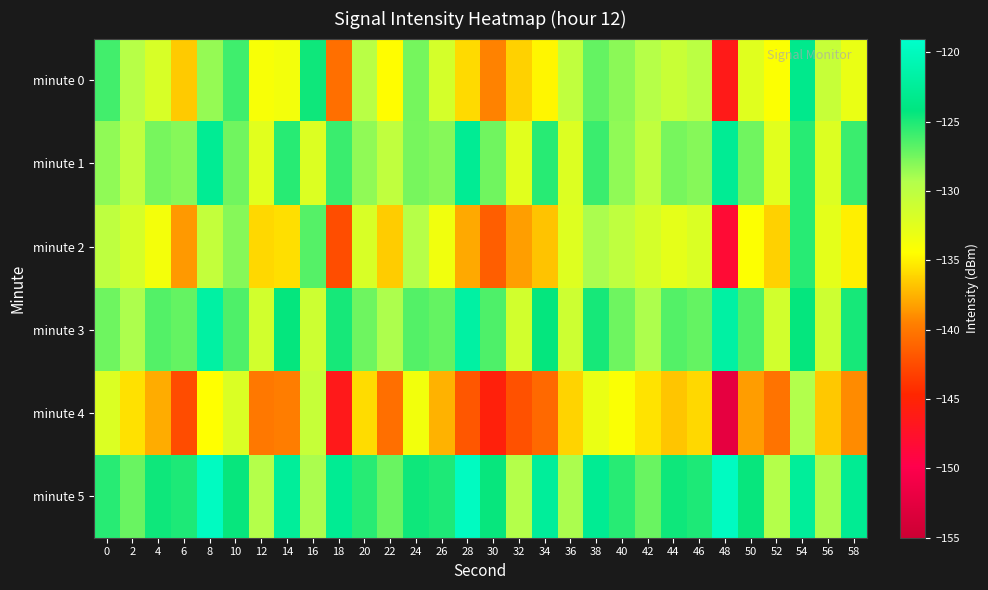

Between 0 and 2, which series saw the biggest shift?

minute 4